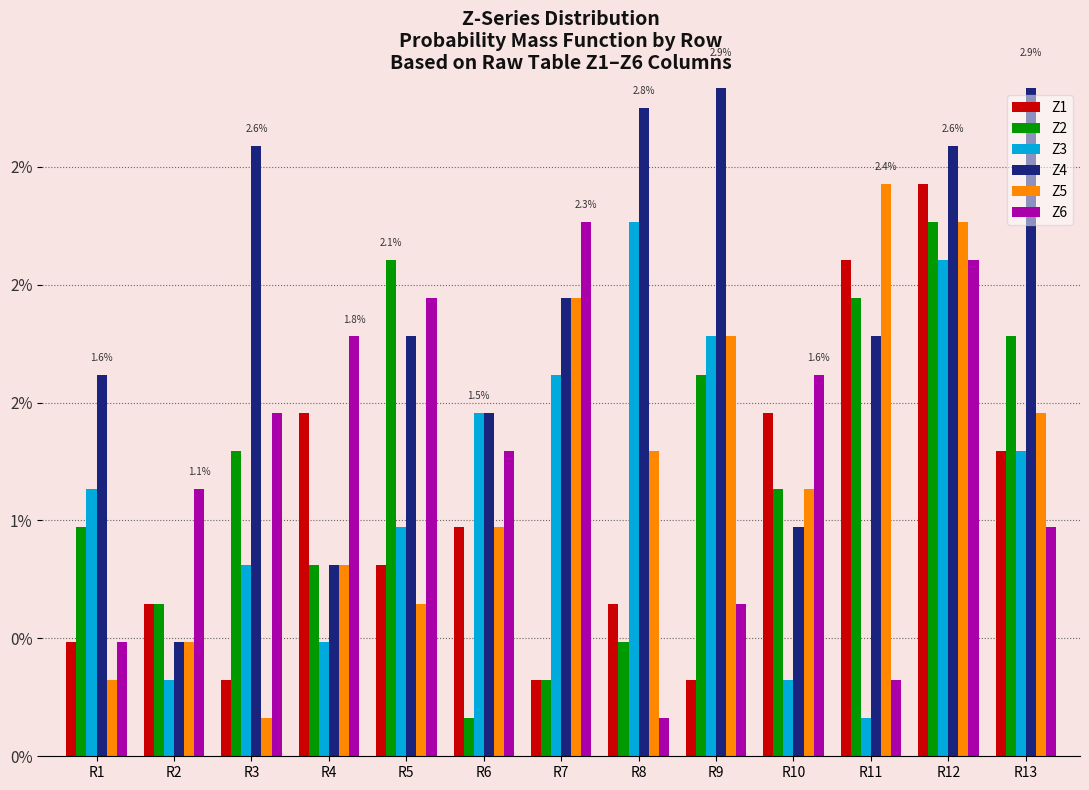

Does the chart contain any negative values?

No